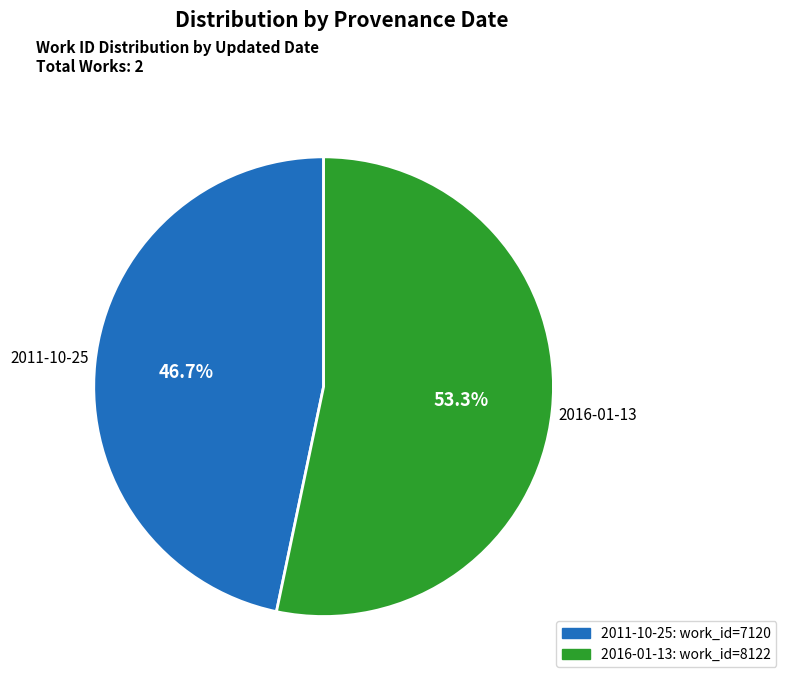

What percentage is the 2011-10-25 slice, to the nearest percent?

47%